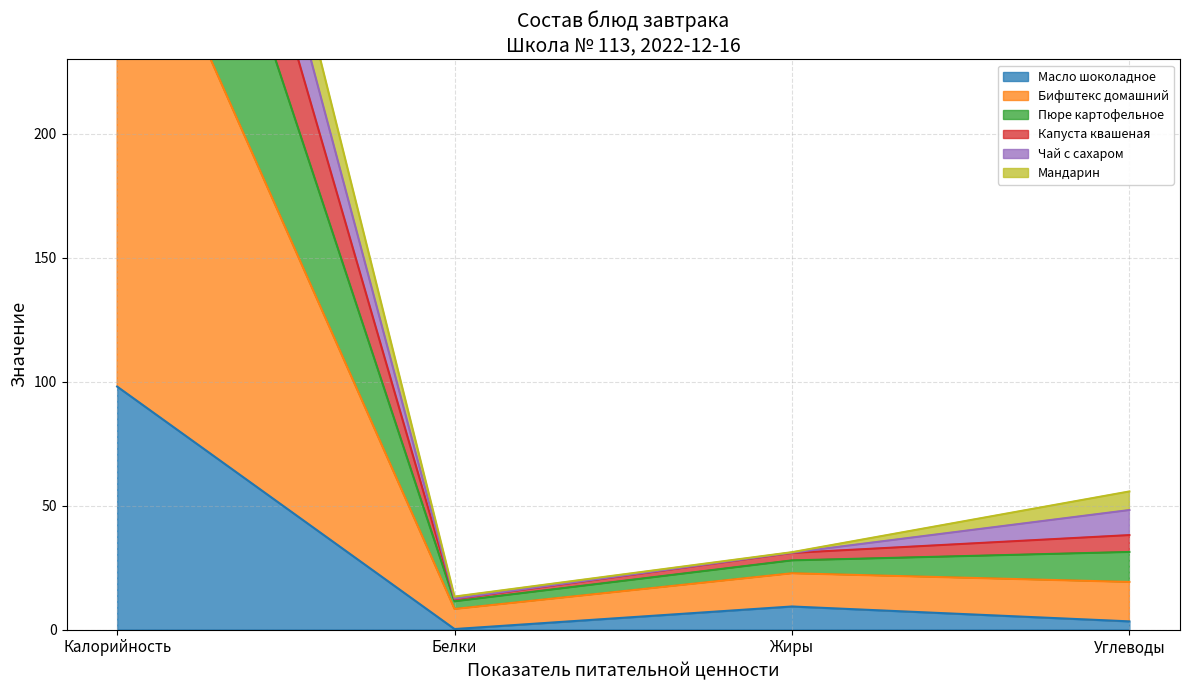

True or false: Масло шоколадное has more than 0 interior local peaks.

True